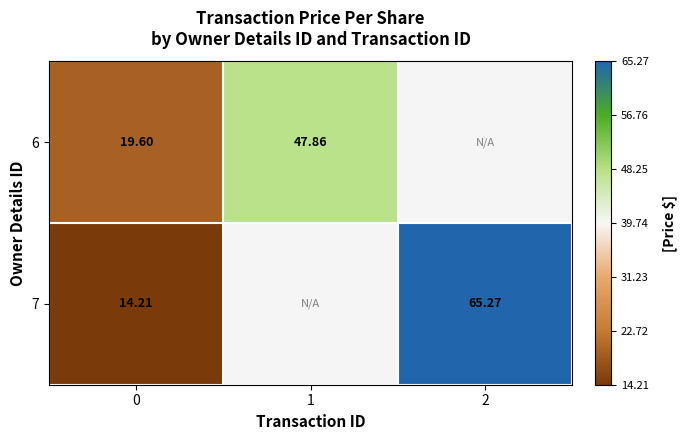

Which label corresponds to the largest value in the chart?

2